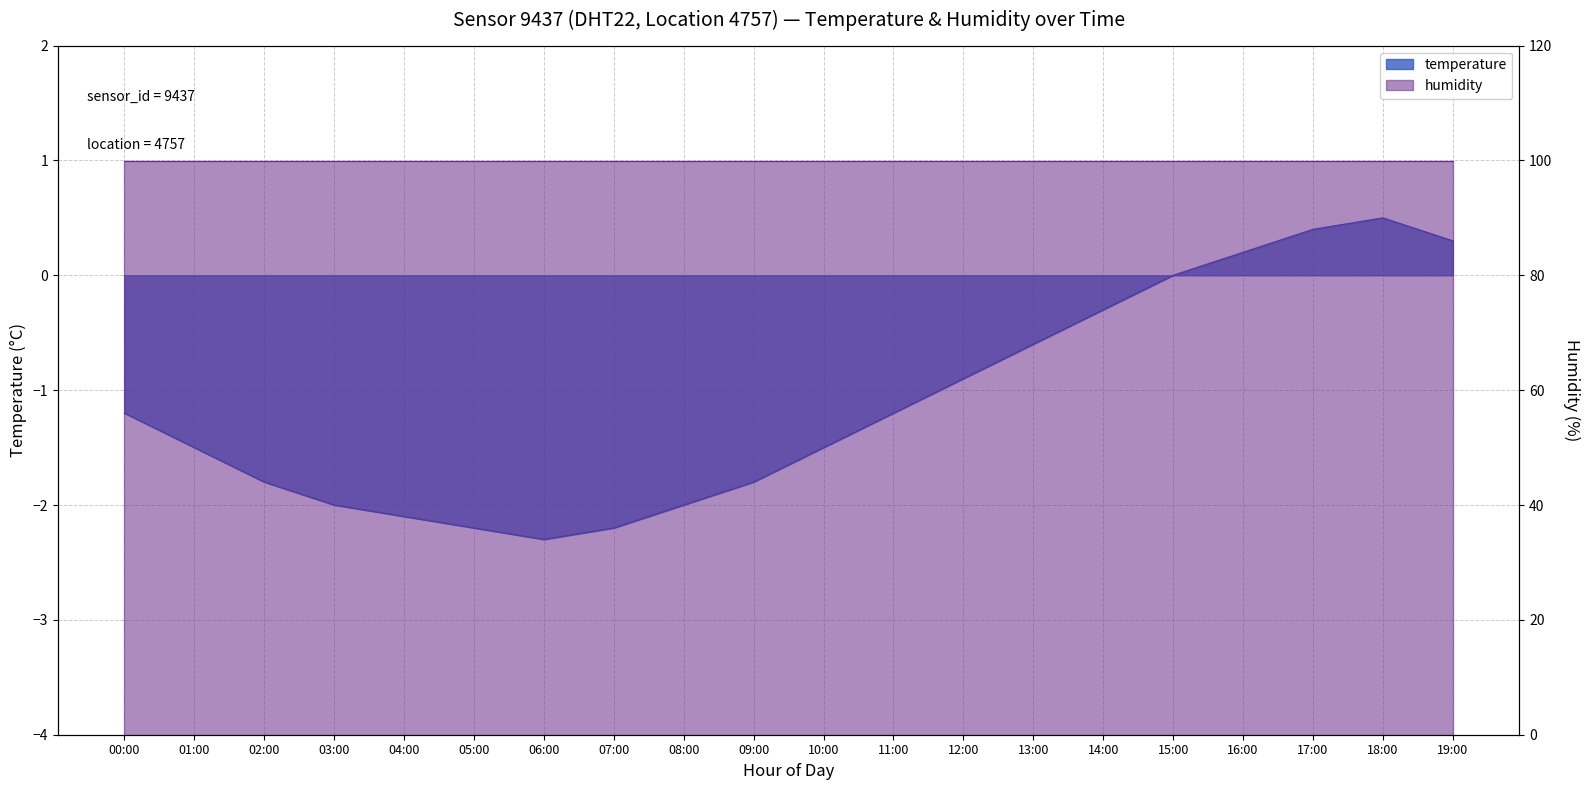

What is the label of the 12th point from the right?

08:00